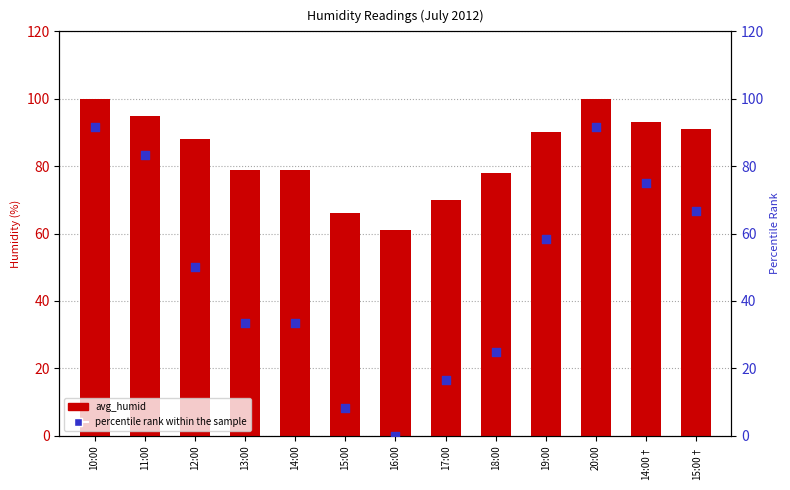

At which category is the sum across all series the highest?

10:00